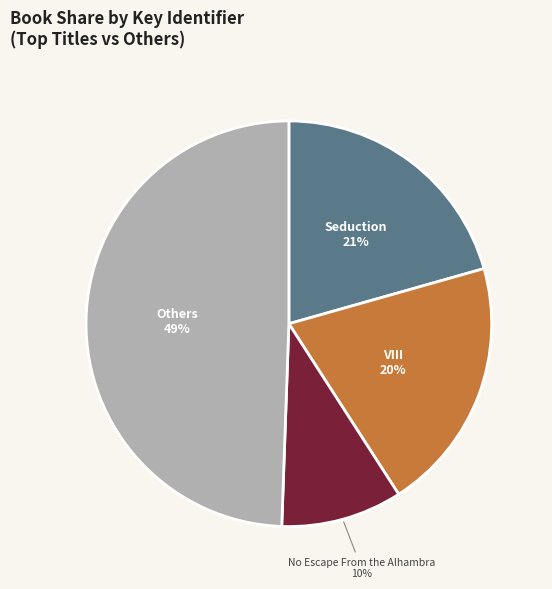

Does Others represent more than half of the total?

No